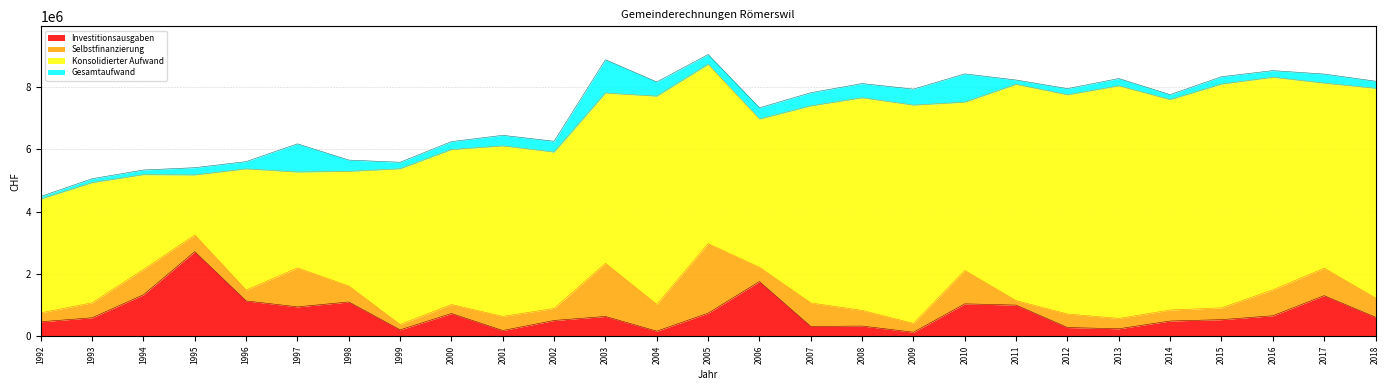

What is the difference between the maximum and minimum values in the Gesamtaufwand series?

4561096